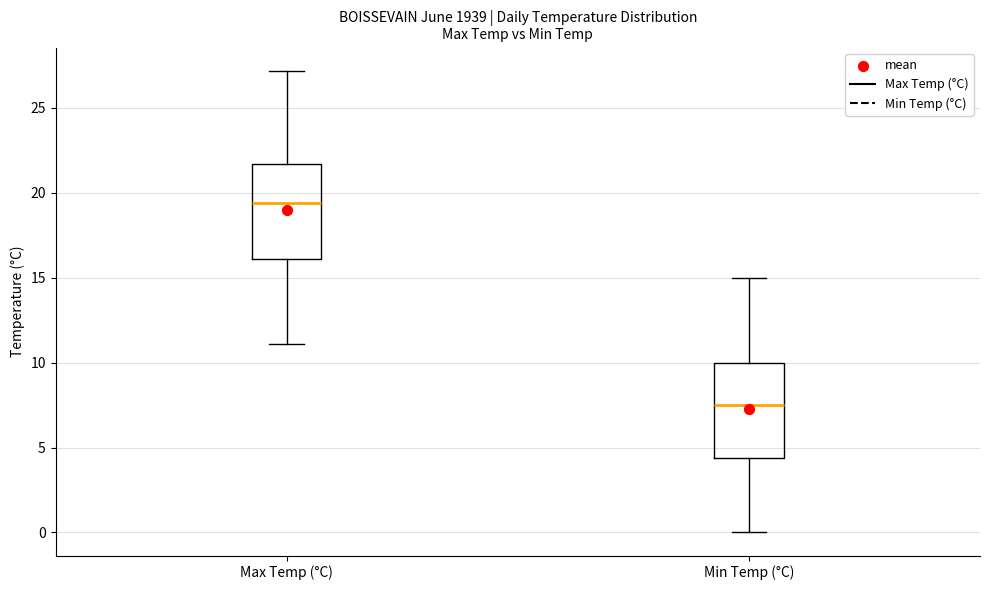

Reading left to right, read every box against the y-axis: the position of its median line, the range the box covers, and the ends of its whiskers. The values are not printed on the chart, so give them approximately, as read against the axis.

Max Temp (°C): median 19.5, box 16.0 to 21.5, whiskers 11.0 to 27.0
Min Temp (°C): median 7.5, box 4.5 to 10.0, whiskers 0.0 to 15.0